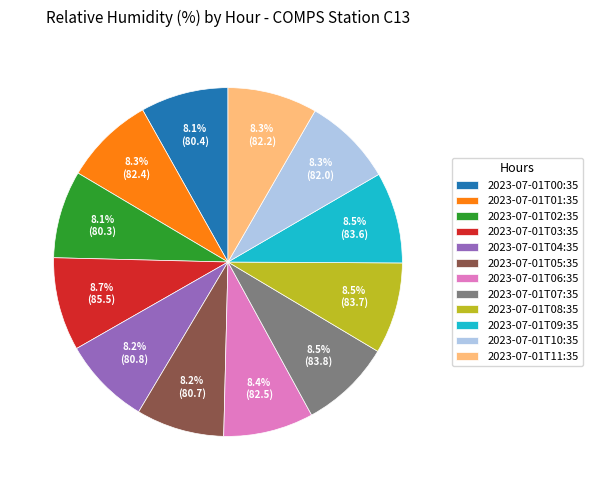

Is there a majority slice in this chart?

No